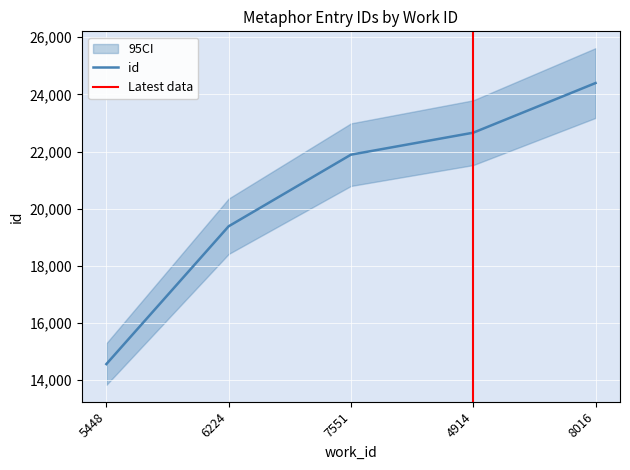

Reading right to left, what are all the values shown in this chart?

24397	22660	21891	19386	14565